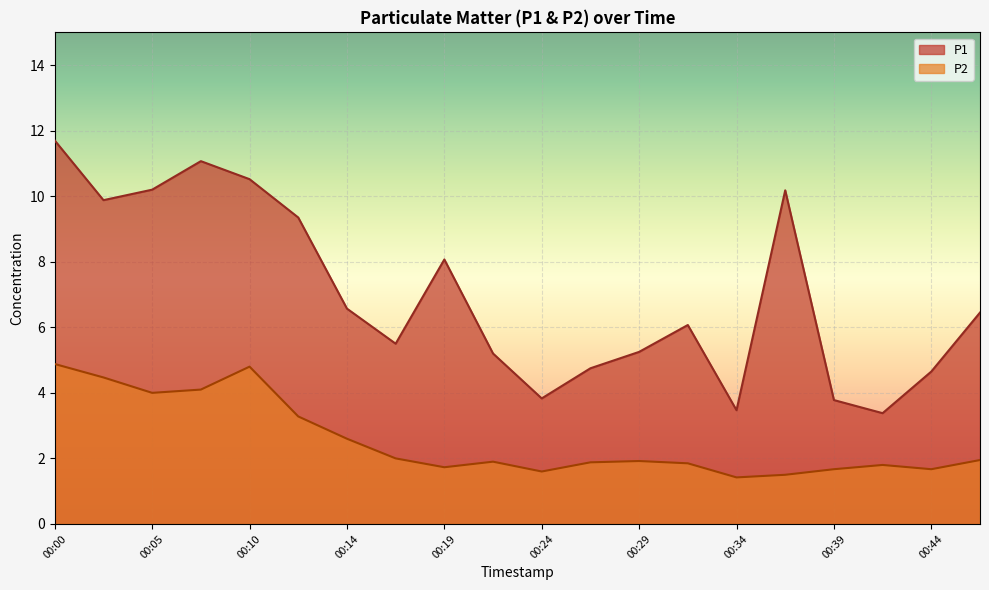

Is the value of P1 at 00:27 greater than the value of P2 at 00:34?

Yes